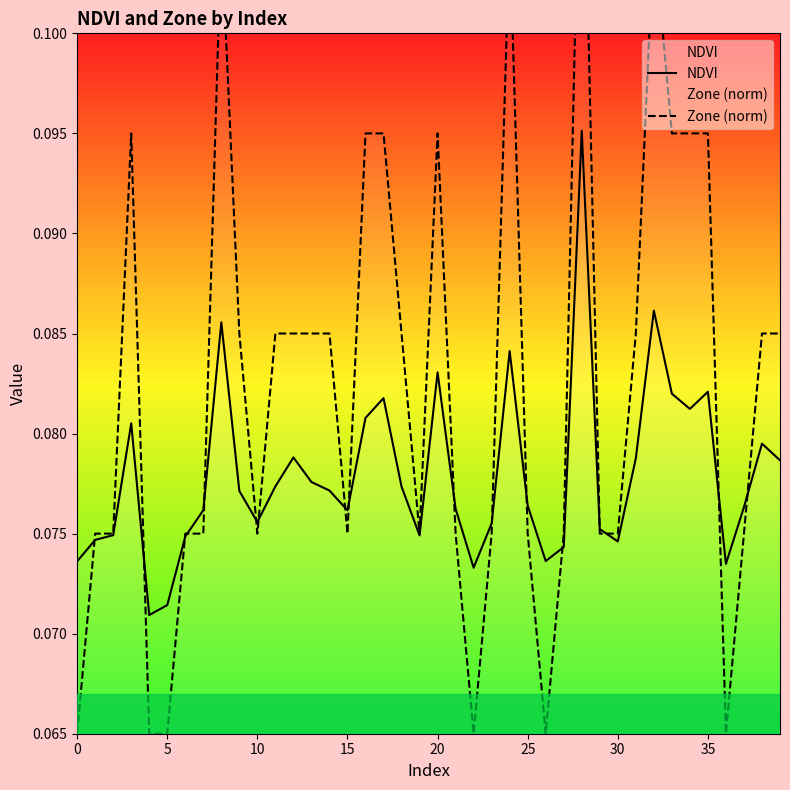

Is this an area chart (filled region under the line)?

No